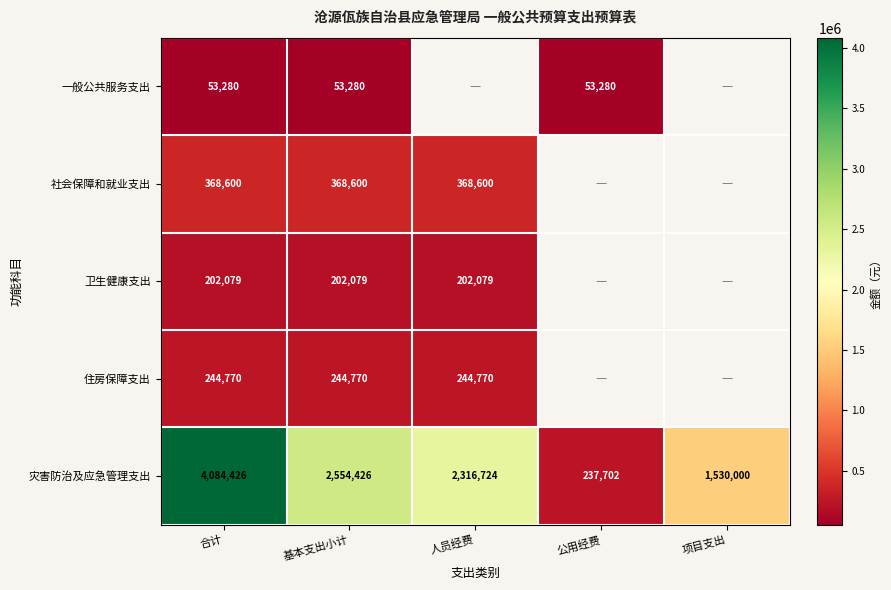

Is the value of 住房保障支出 at 基本支出小计 greater than the value of 卫生健康支出 at 基本支出小计?

Yes